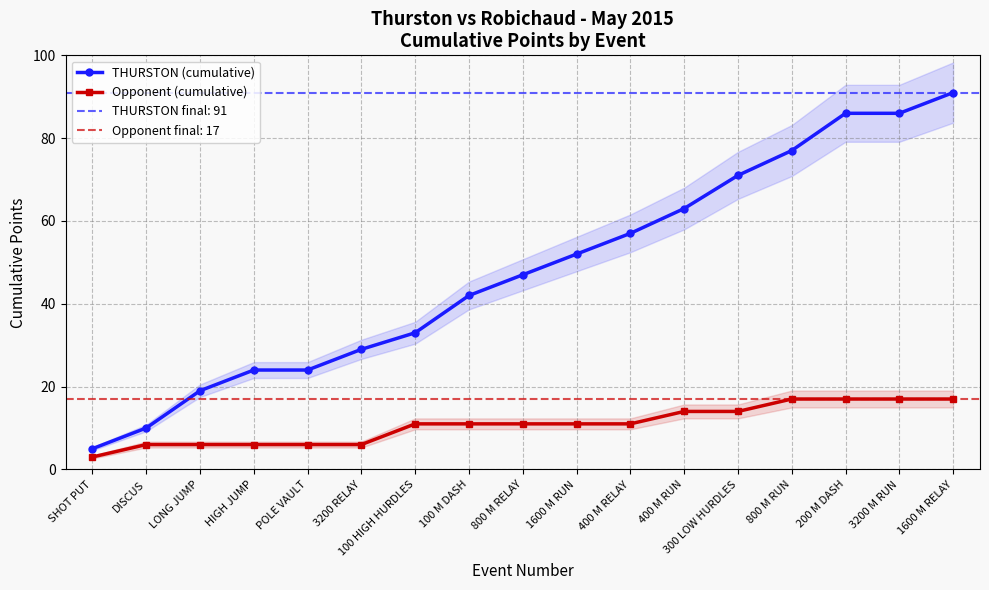

Count the number of data series in this chart.

2